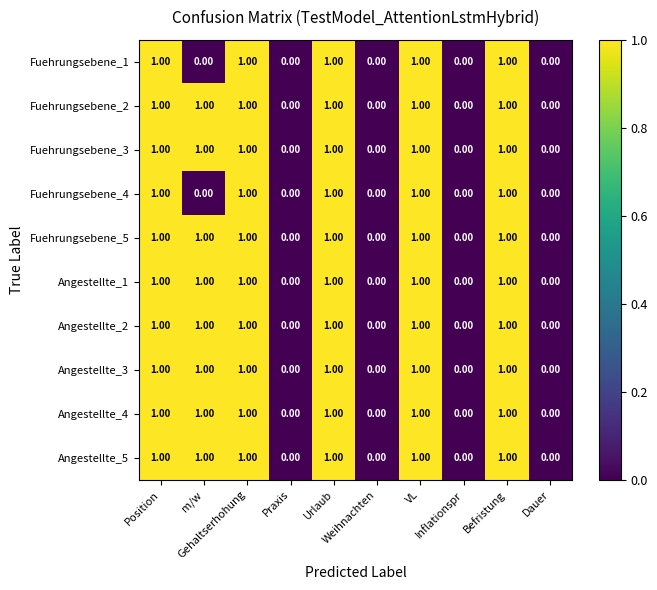

Reading left to right, what are all the values shown in this chart?

Fuehrungsebene_1: Position=1	m/w=0	Gehaltserhohung=1	Praxis=0	Urlaub=1	Weihnachten=0	VL=1	Inflationspr=0	Befristung=1	Dauer=0
Fuehrungsebene_2: Position=1	m/w=1	Gehaltserhohung=1	Praxis=0	Urlaub=1	Weihnachten=0	VL=1	Inflationspr=0	Befristung=1	Dauer=0
Fuehrungsebene_3: Position=1	m/w=1	Gehaltserhohung=1	Praxis=0	Urlaub=1	Weihnachten=0	VL=1	Inflationspr=0	Befristung=1	Dauer=0
Fuehrungsebene_4: Position=1	m/w=0	Gehaltserhohung=1	Praxis=0	Urlaub=1	Weihnachten=0	VL=1	Inflationspr=0	Befristung=1	Dauer=0
Fuehrungsebene_5: Position=1	m/w=1	Gehaltserhohung=1	Praxis=0	Urlaub=1	Weihnachten=0	VL=1	Inflationspr=0	Befristung=1	Dauer=0
Angestellte_1: Position=1	m/w=1	Gehaltserhohung=1	Praxis=0	Urlaub=1	Weihnachten=0	VL=1	Inflationspr=0	Befristung=1	Dauer=0
Angestellte_2: Position=1	m/w=1	Gehaltserhohung=1	Praxis=0	Urlaub=1	Weihnachten=0	VL=1	Inflationspr=0	Befristung=1	Dauer=0
Angestellte_3: Position=1	m/w=1	Gehaltserhohung=1	Praxis=0	Urlaub=1	Weihnachten=0	VL=1	Inflationspr=0	Befristung=1	Dauer=0
Angestellte_4: Position=1	m/w=1	Gehaltserhohung=1	Praxis=0	Urlaub=1	Weihnachten=0	VL=1	Inflationspr=0	Befristung=1	Dauer=0
Angestellte_5: Position=1	m/w=1	Gehaltserhohung=1	Praxis=0	Urlaub=1	Weihnachten=0	VL=1	Inflationspr=0	Befristung=1	Dauer=0